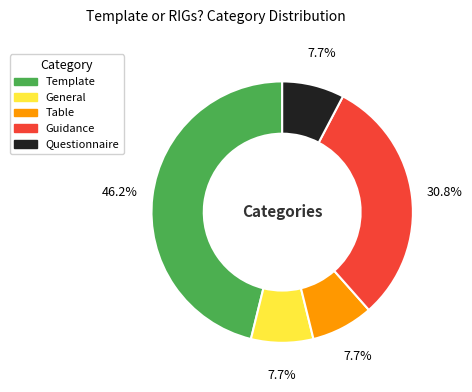

What percentage do Table and General together represent?

15.4%